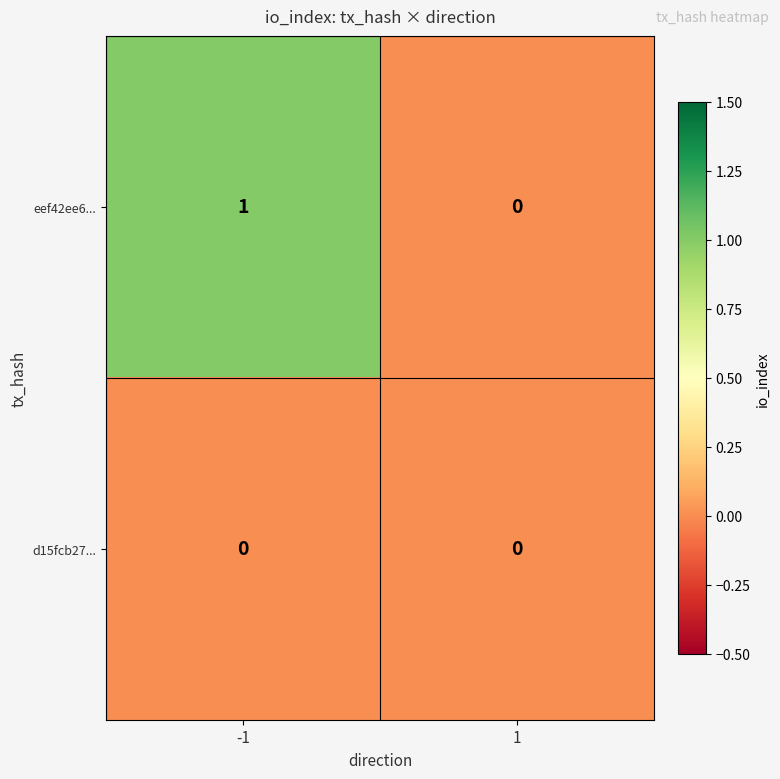

What is the total value across all series at -1?

1